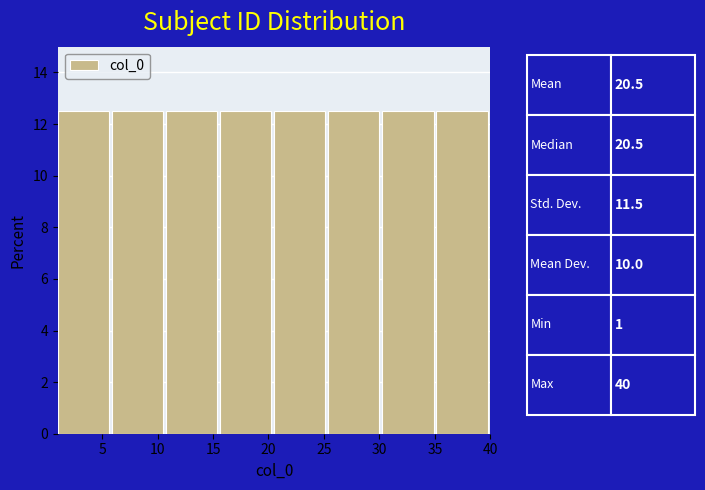

Reading left to right, list every bar in this chart as the range it spans on the x-axis followed by its height. Neither the bar edges nor the heights are printed on the chart, so give them approximately, as read against the axes.

1.0 to 6.0: 12.6
6.0 to 11.0: 12.6
11.0 to 15.5: 12.6
15.5 to 20.5: 12.6
20.5 to 25.5: 12.6
25.5 to 30.5: 12.6
30.5 to 35.0: 12.6
35.0 to 40.0: 12.6